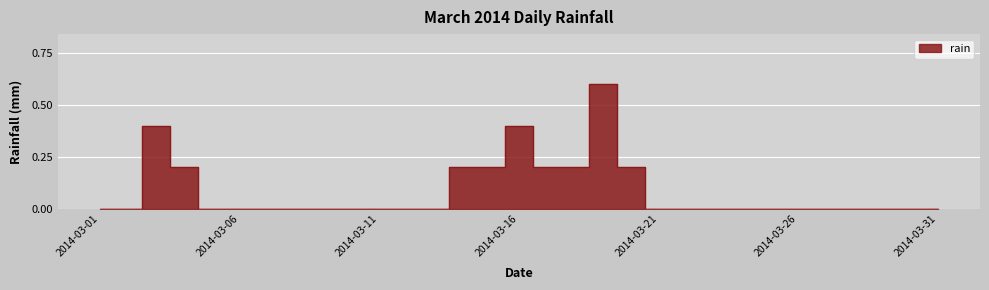

The chart shows a value of 0.4 at 2014-03-16. True or false?

True